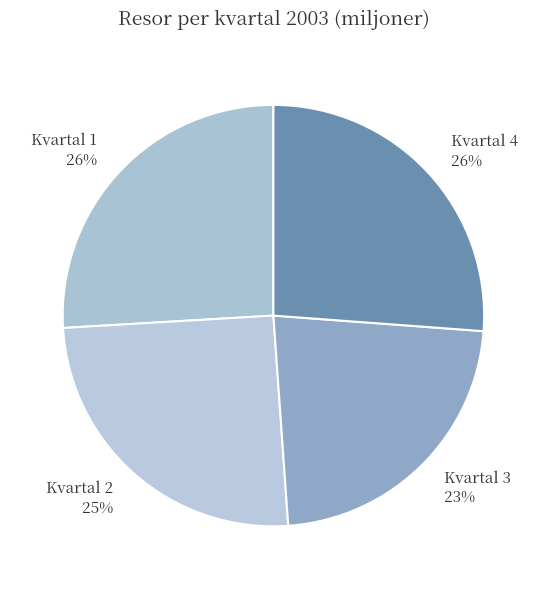

Does Kvartal 4 account for over 50% of the chart?

No